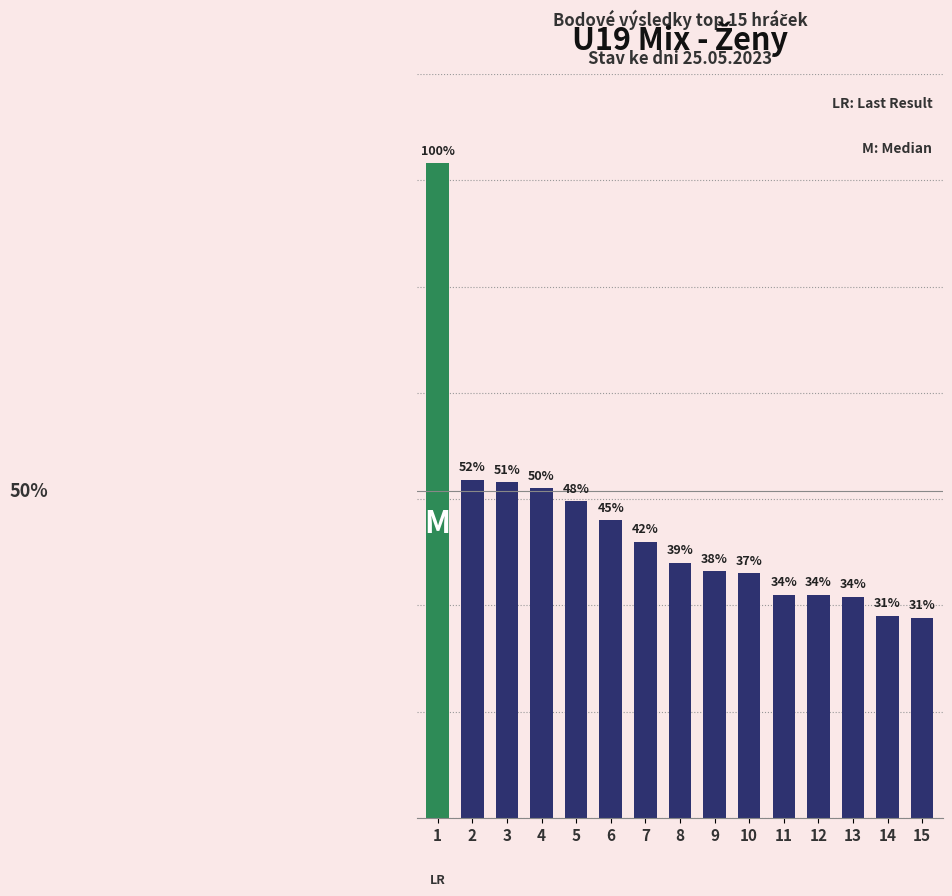

Are the bars grouped side by side (vs. stacked)?

No